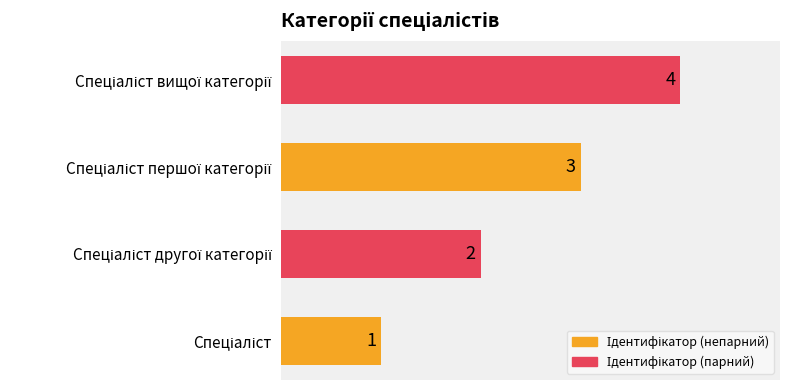

What is the sum of all values?

10